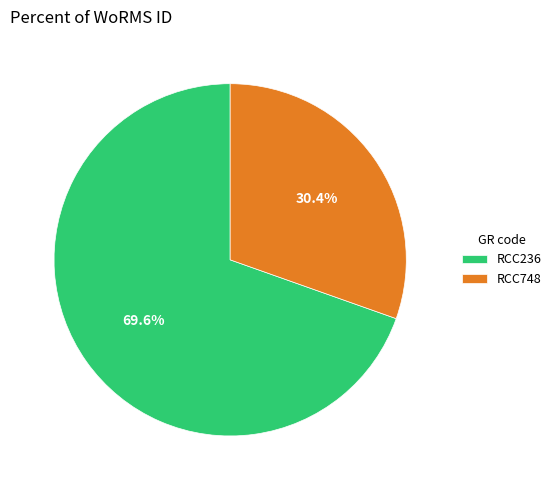

How many slices are in this pie chart?

2